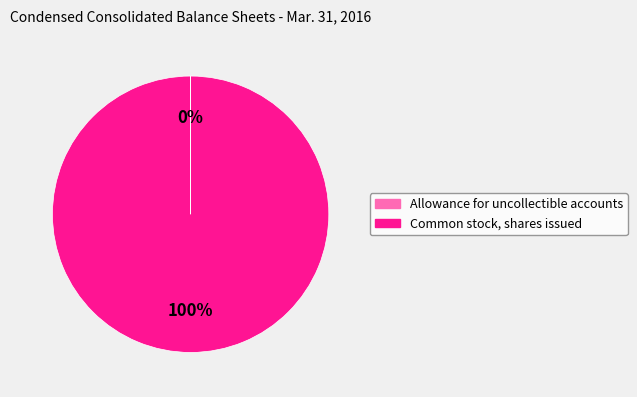

Does Common stock, shares issued represent more than half of the total?

Yes